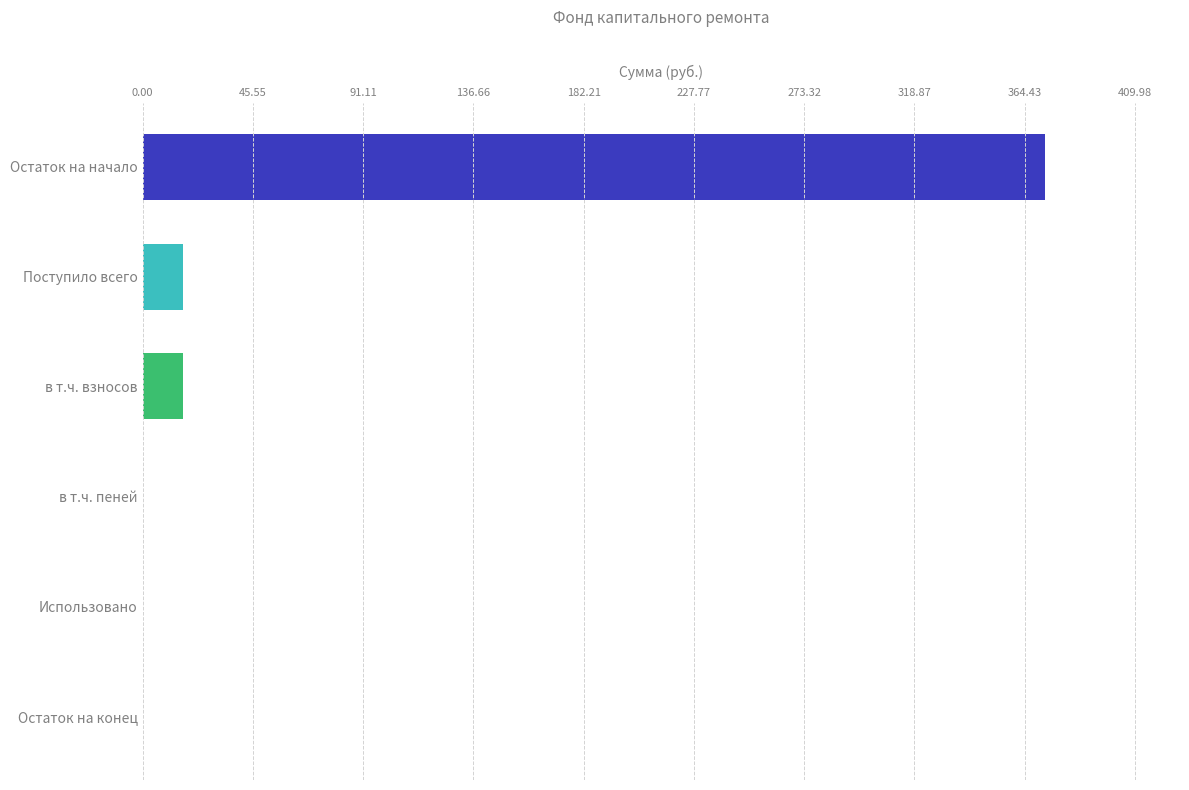

What is the change in value from Остаток на начало to Поступило всего?

-355.8